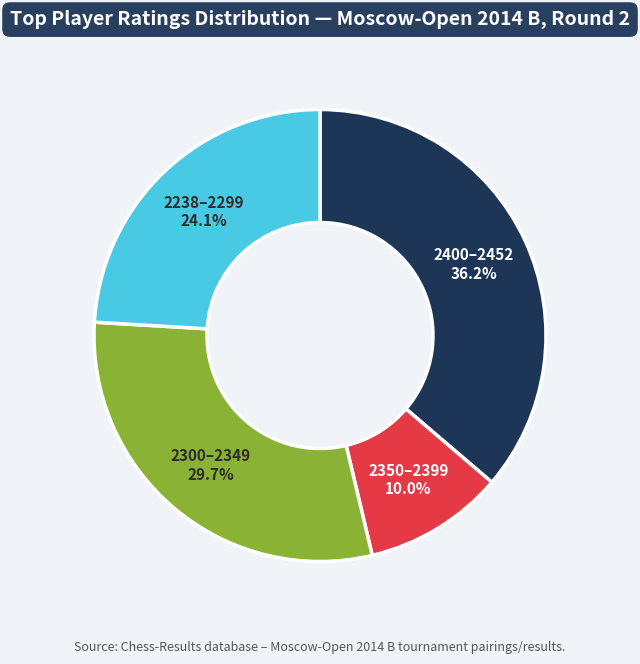

To the nearest percent, what is the average slice percentage?

25%